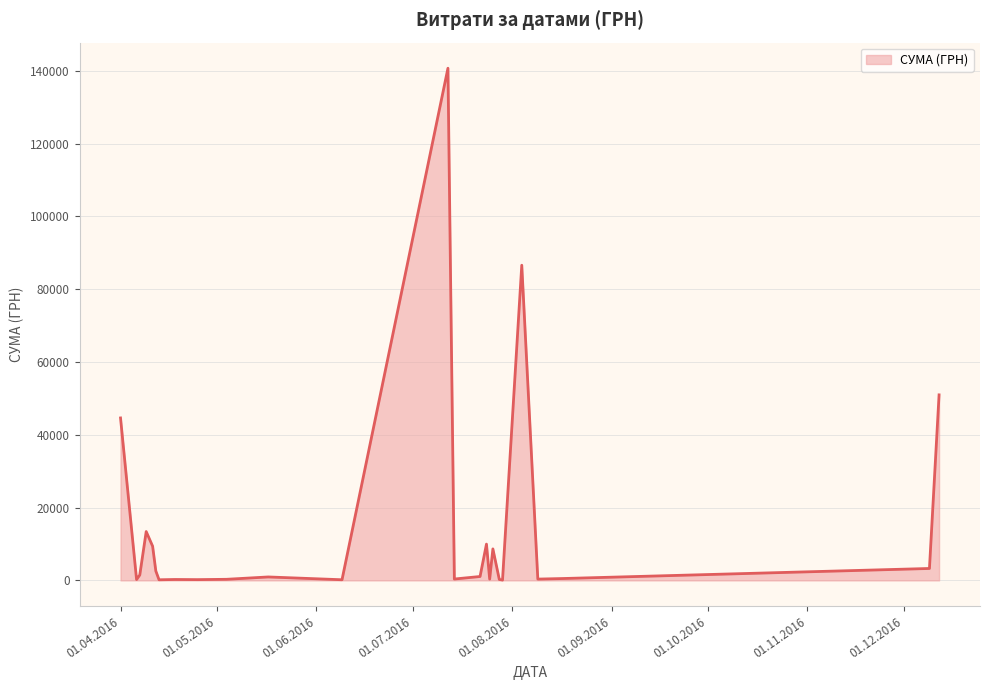

How many points are higher than both their immediate neighbors (excluding endpoints)?

7